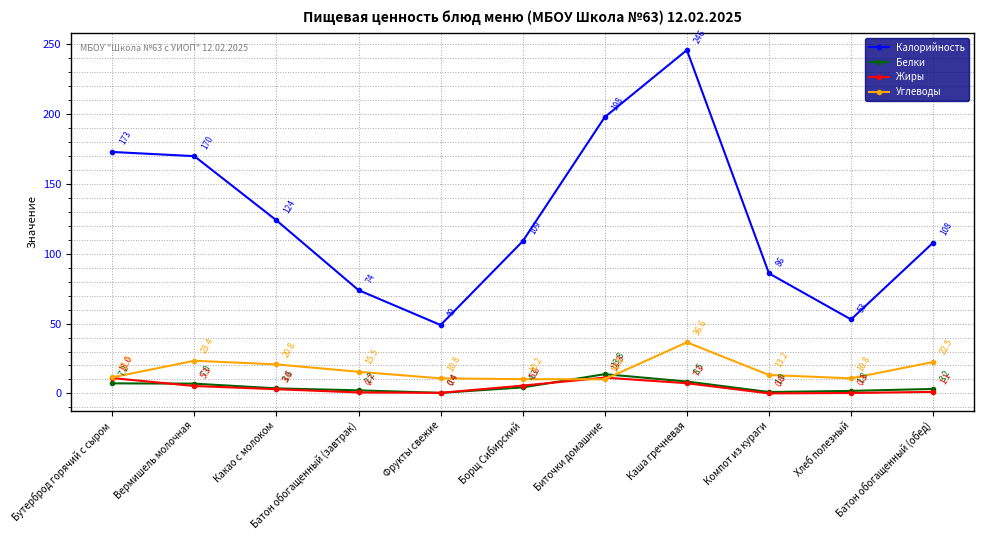

Which category has the highest value across all series?

Каша гречневая